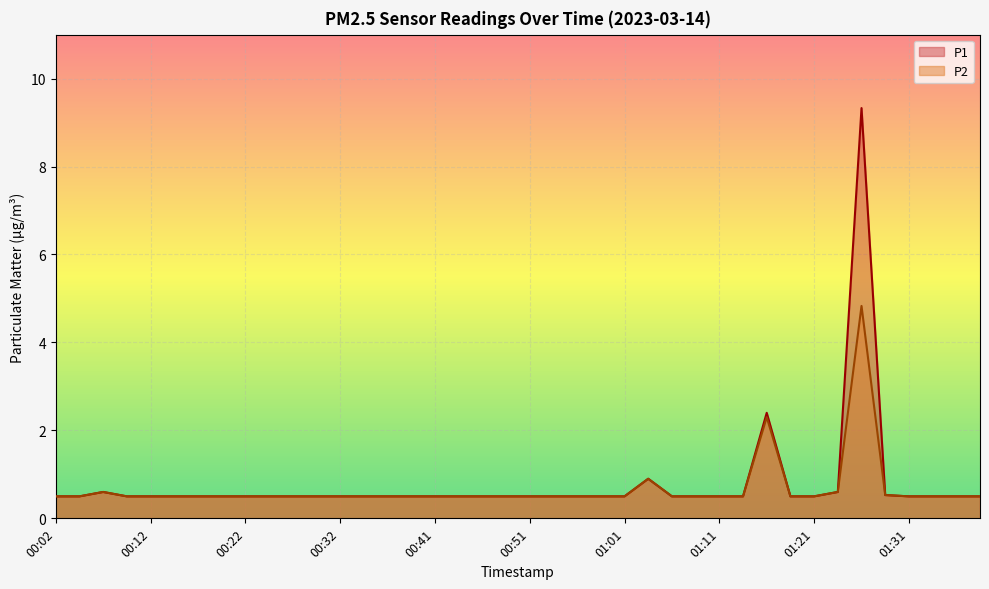

What is the highest value of the P2 series?

4.8